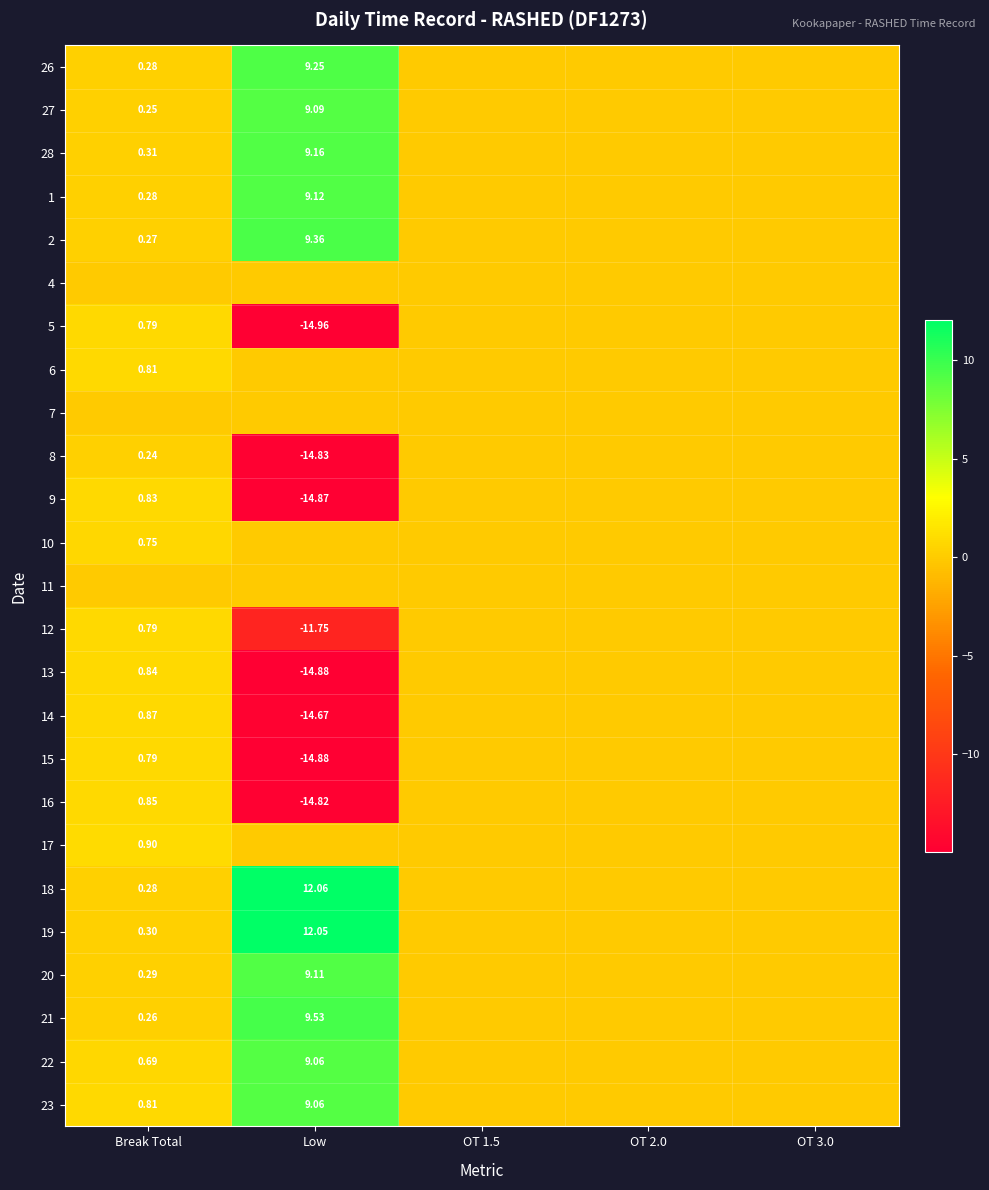

Is the value of 12 at Low greater than the value of 21 at Break Total?

No